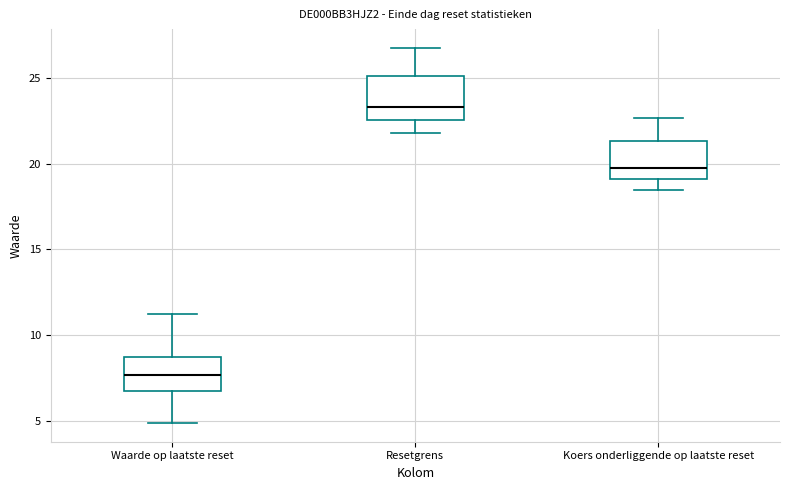

Where does the median line of the box for Resetgrens sit on the y-axis? The values are not printed on the chart, so give them approximately, as read against the axis.

23.5